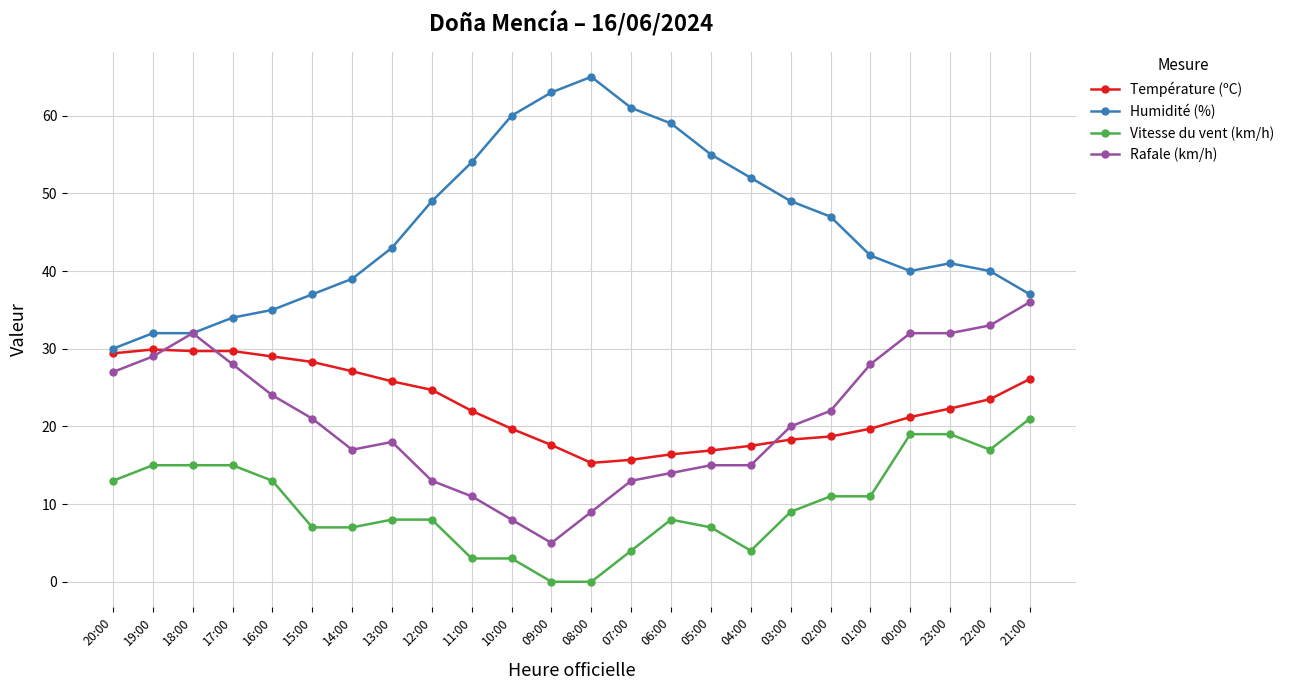

At 23:00, list the series in order from smallest to largest.

Vitesse du vent (km/h), Température (ºC), Rafale (km/h), Humidité (%)